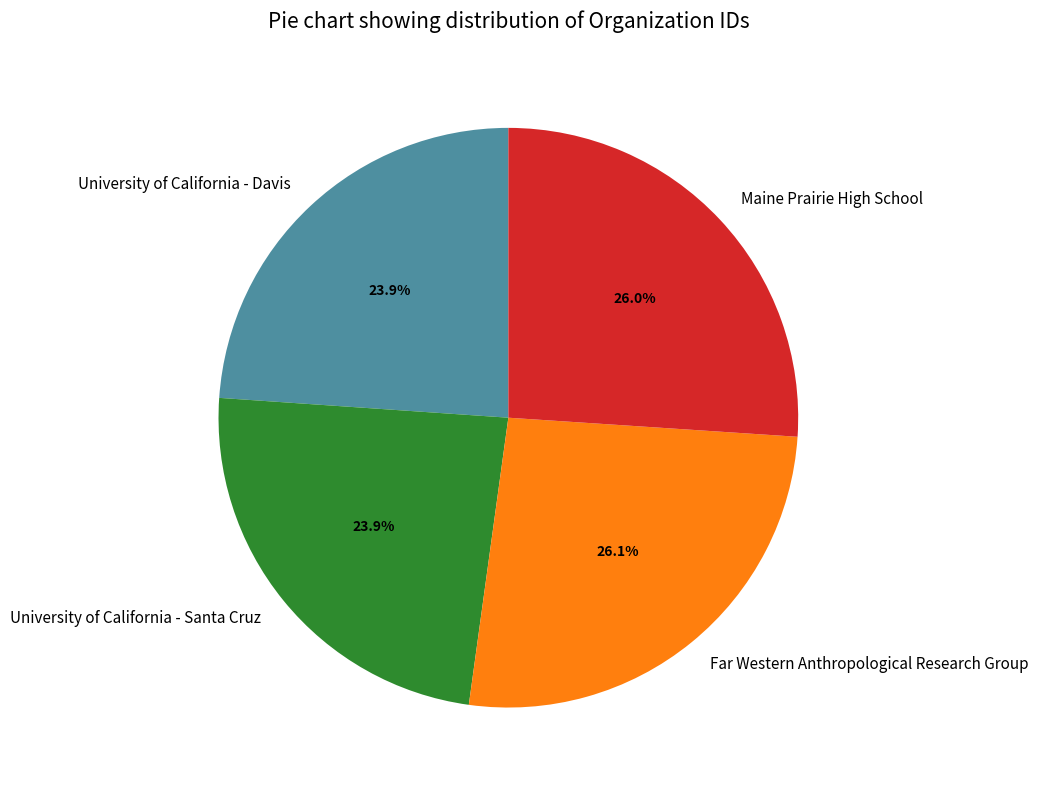

What is the total percentage of University of California - Santa Cruz and University of California - Davis?

47.8%